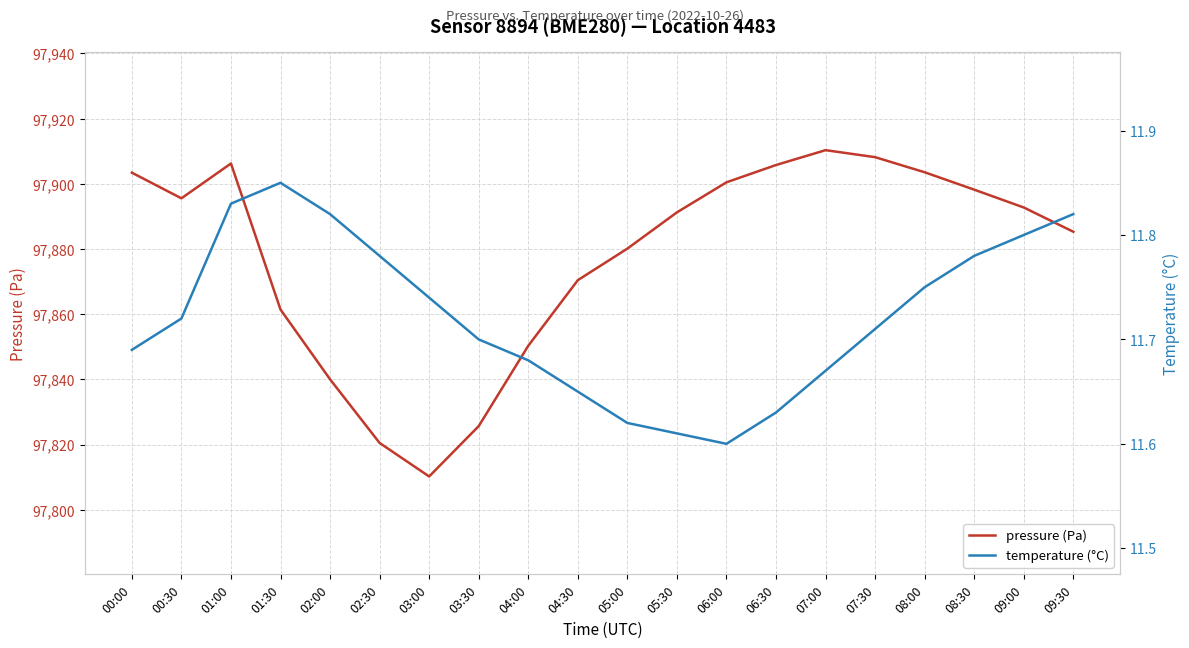

In temperature (°C), how many points are lower than both neighbors (excluding endpoints)?

1